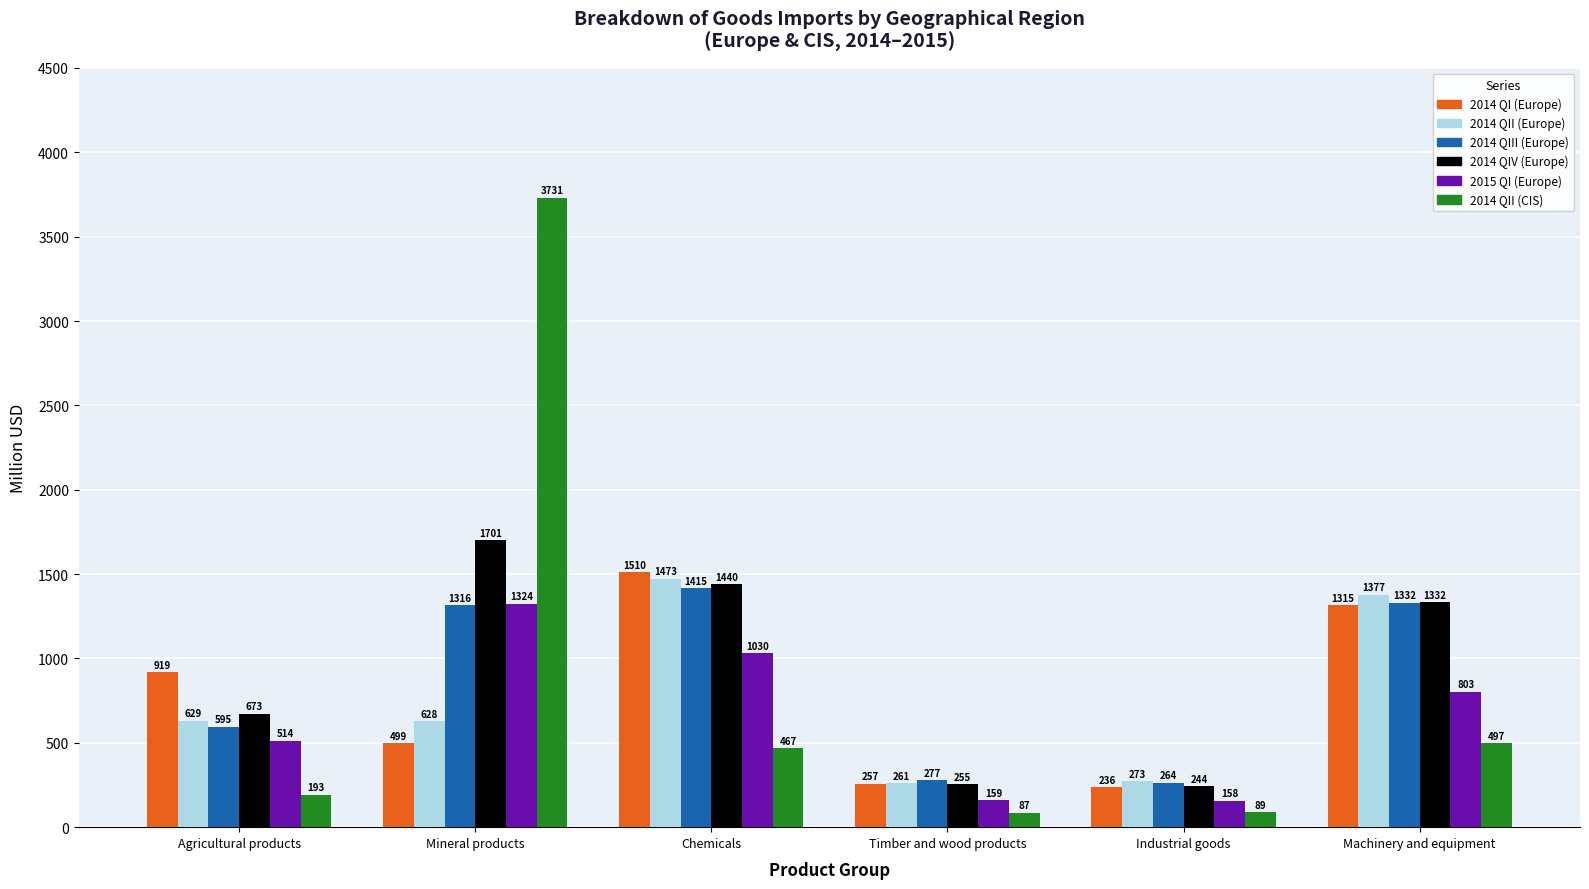

What value does the 2015 QI (Europe) series have at Machinery and equipment?

803.5